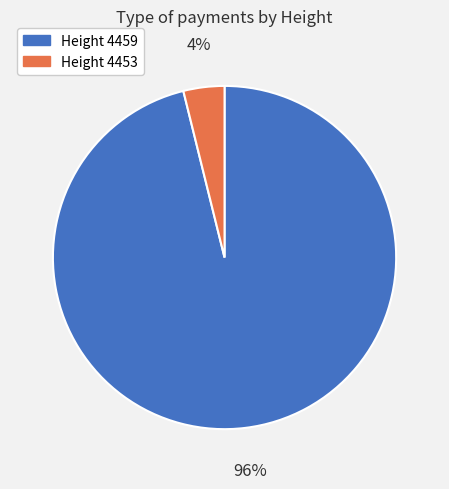

Do Height 4459 and Height 4453 together represent more than half of the pie?

Yes